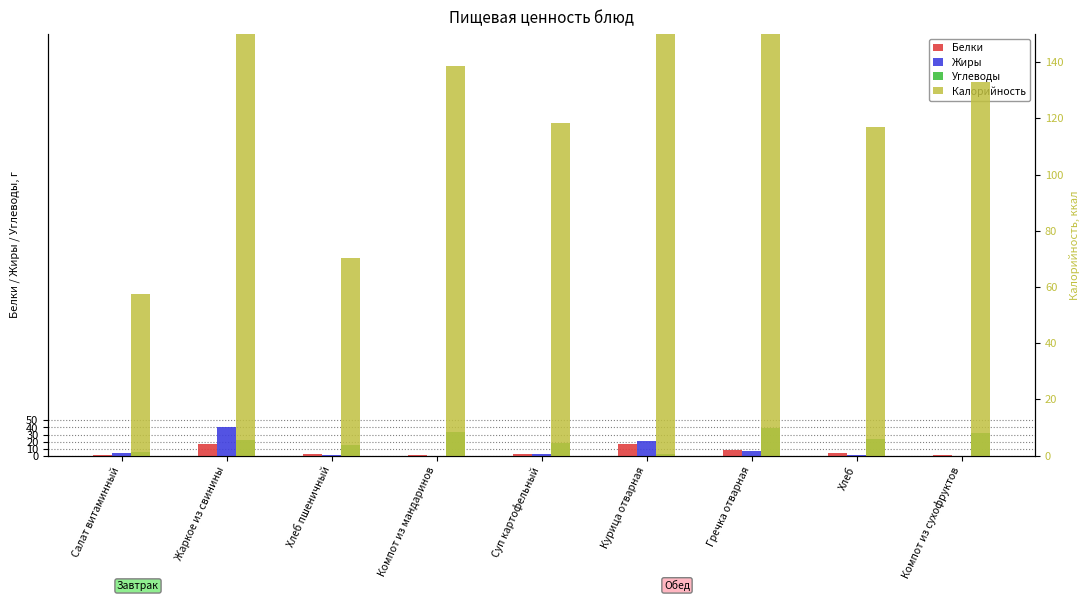

Are the bars grouped side by side (vs. stacked)?

Yes